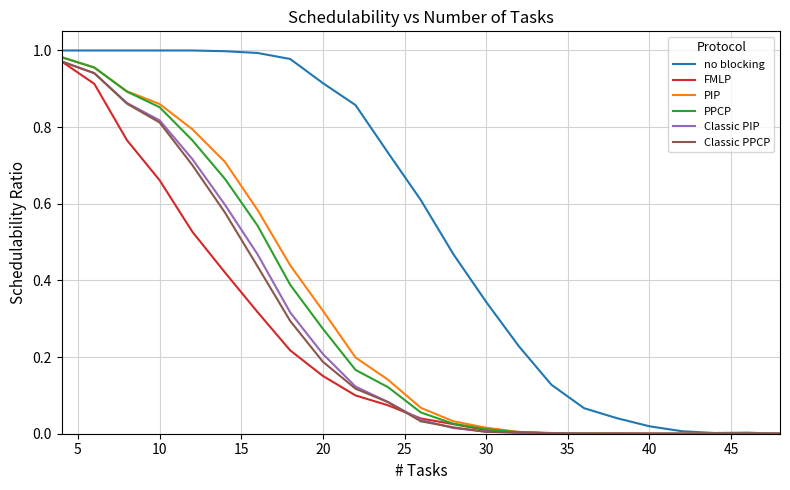

Which series has the largest total across all categories?

no blocking